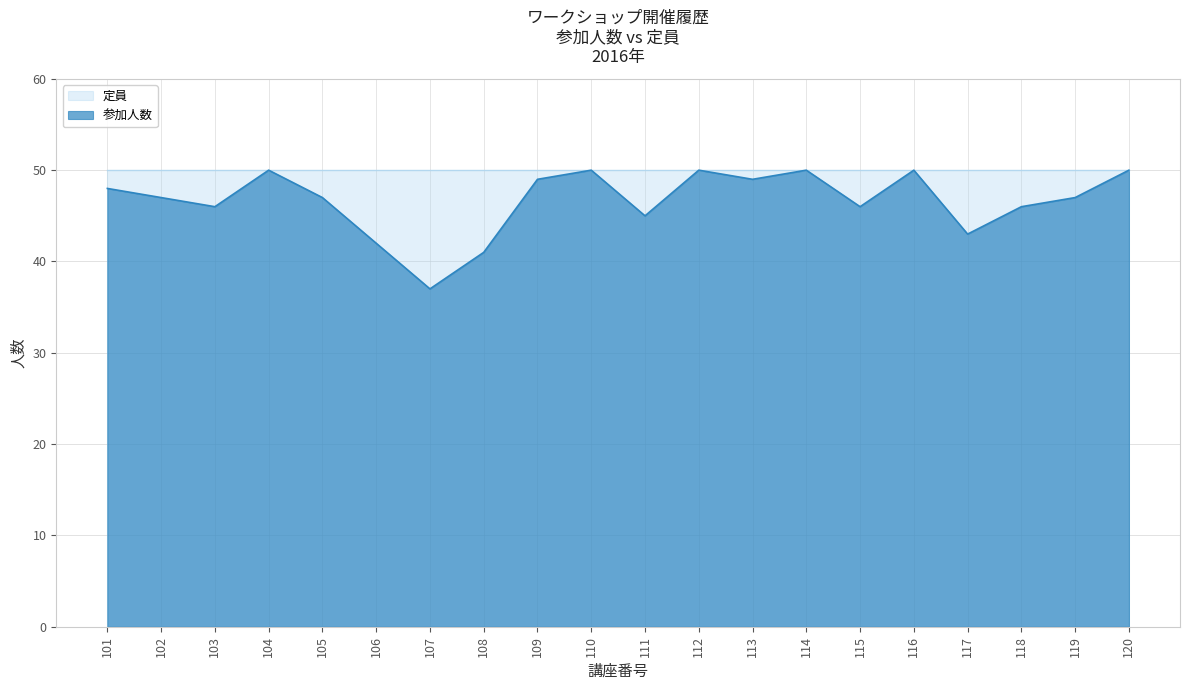

At which label is the value closest to 43?

117